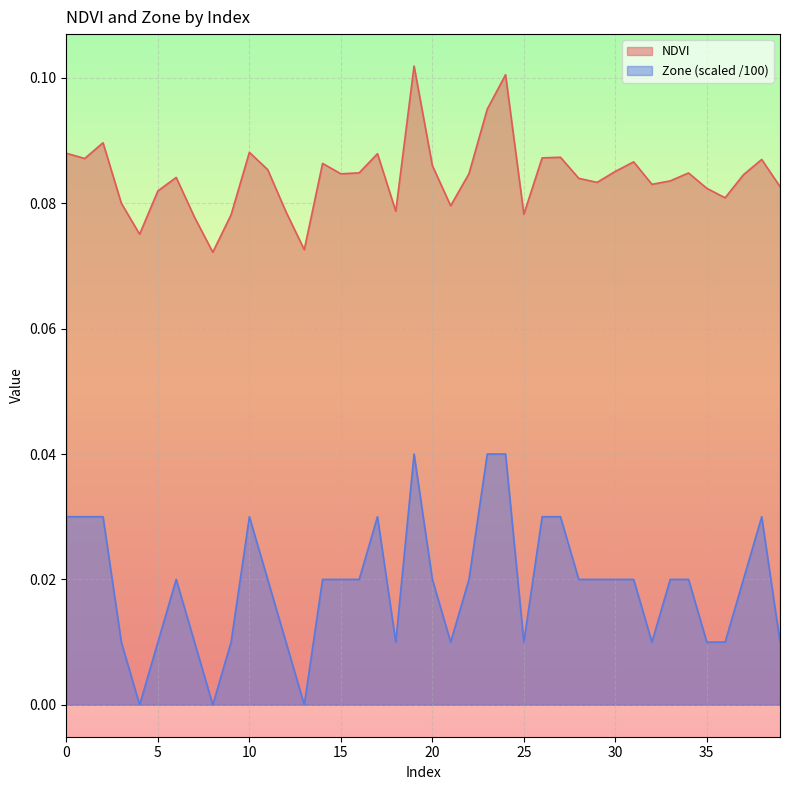

What is the maximum value for NDVI?

0.1